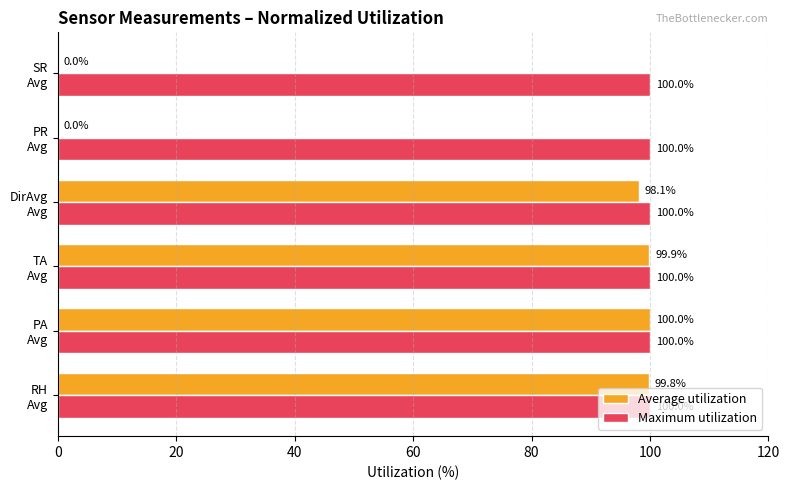

Which series has the largest total across all categories?

Maximum utilization